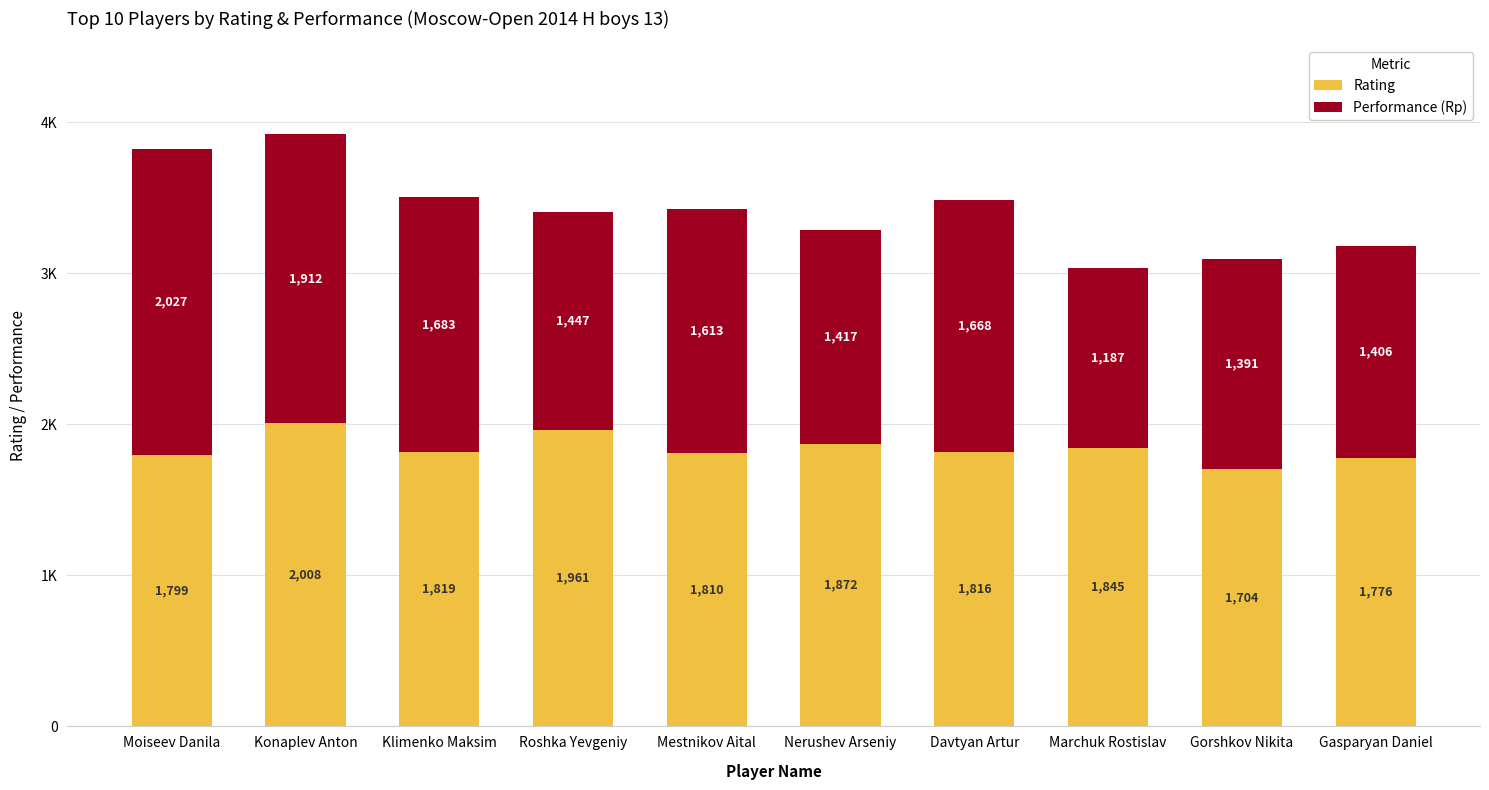

What are all the series names shown in the legend?

Rating, Performance (Rp)